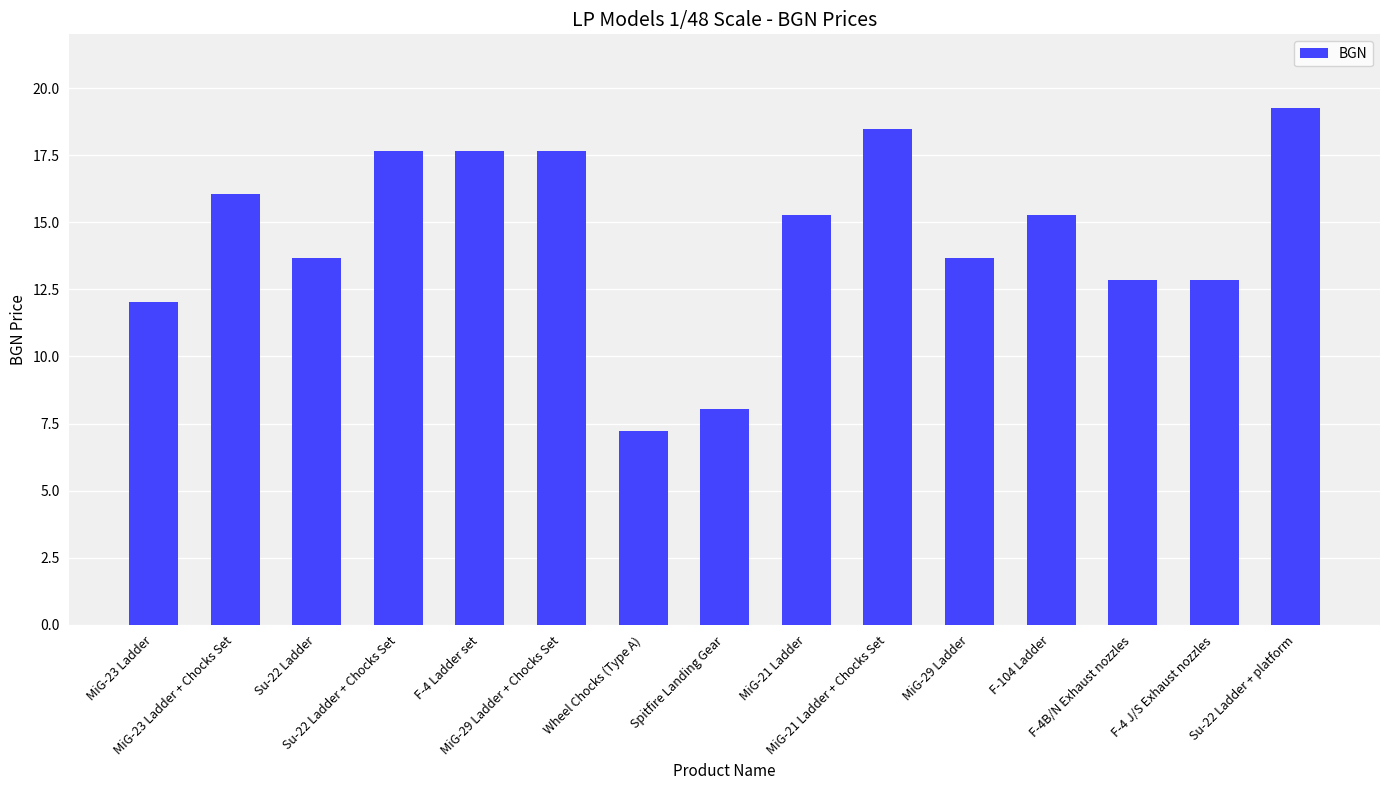

What position from the right is Su-22 Ladder + platform?

1